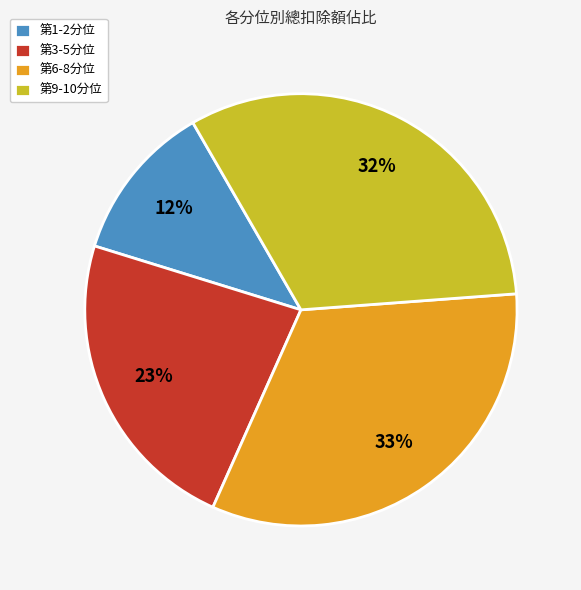

To the nearest percent, what percentage of the pie is 第6-8分位?

33%